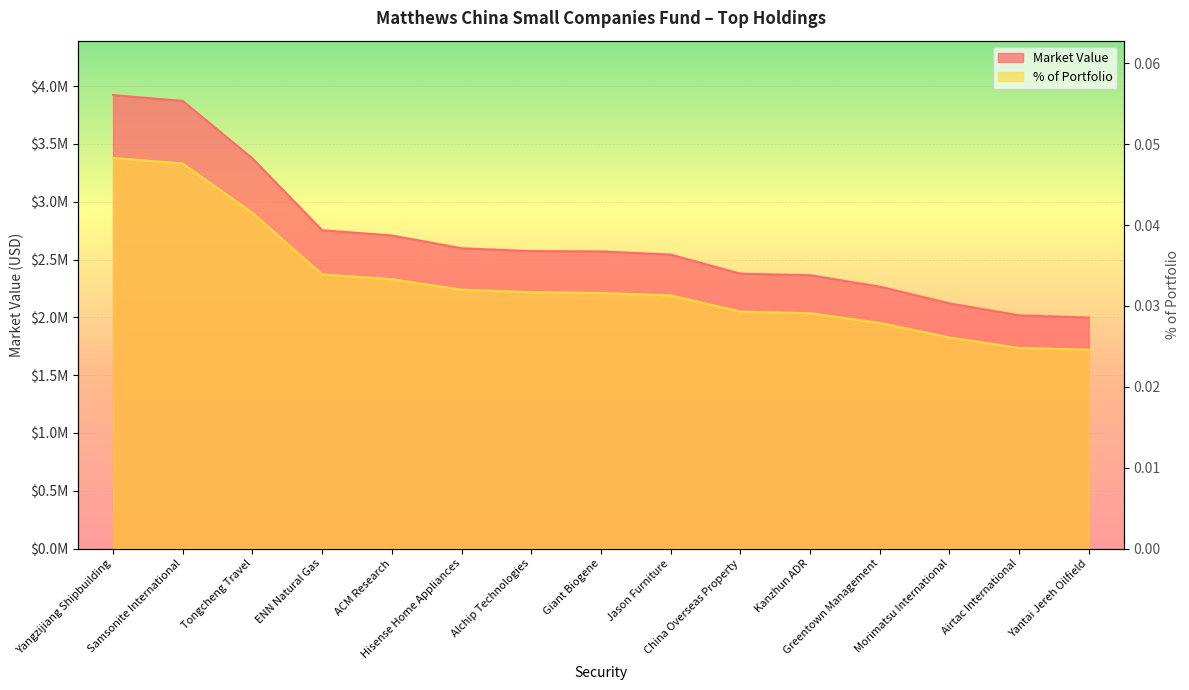

What is the lowest value of the Market Value series?

1998611.5